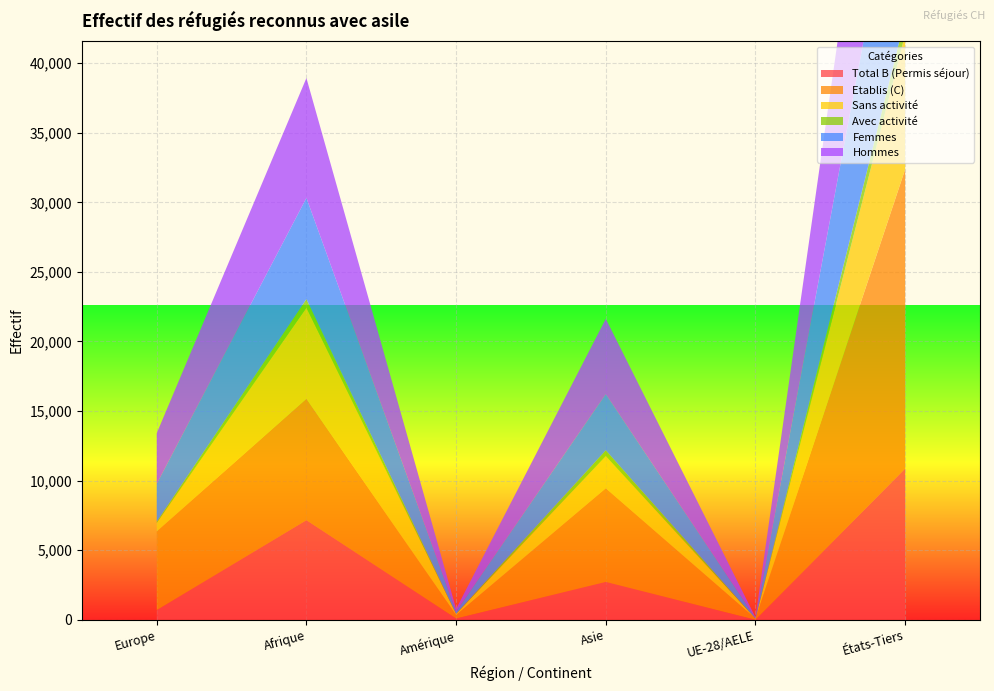

Reading right to left, extract all data points from this chart.

Total B (Permis séjour): 10875	1	2725	93	7163	698
Etablis (C): 21499	88	6727	251	8721	5657
Sans activité: 9697	1	2312	78	6548	596
Avec activité: 1178	0	413	15	615	102
Femmes: 14304	47	4035	162	7270	2721
Hommes: 18070	42	5417	182	8614	3634